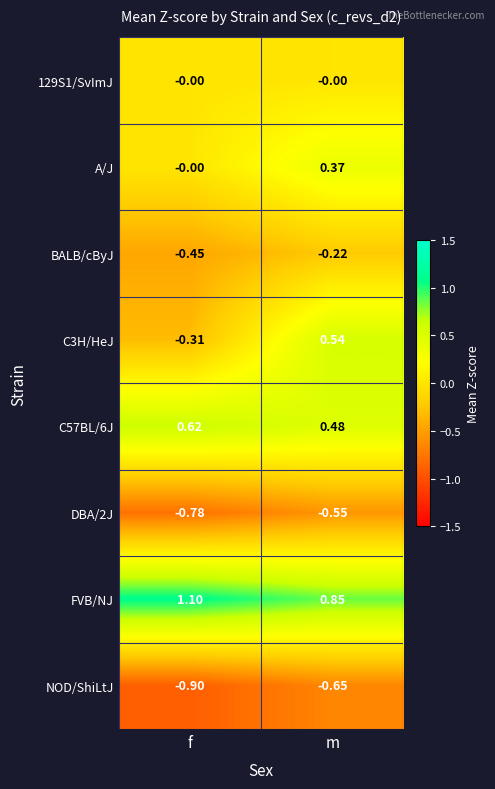

Where does the FVB/NJ series first go above 1?

f